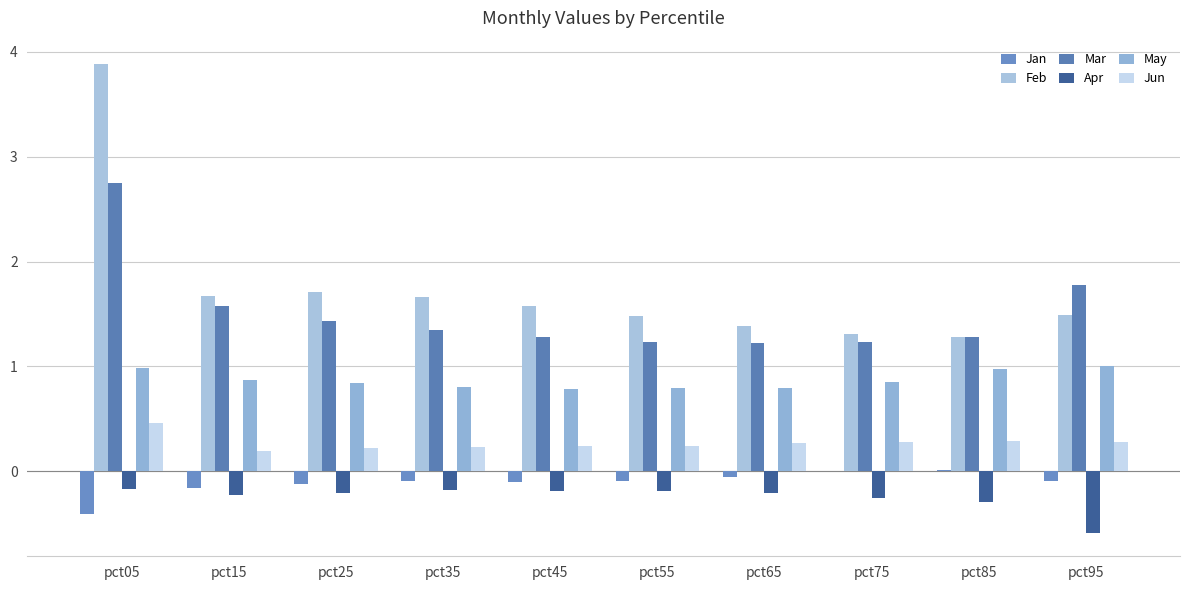

Reading left to right, what are all the values shown in this chart?

Jan: -0.4	-0.2	-0.1	-0.1	-0.1	-0.1	-0.1	-0.0	0.0	-0.1
Feb: 3.9	1.7	1.7	1.7	1.6	1.5	1.4	1.3	1.3	1.5
Mar: 2.8	1.6	1.4	1.3	1.3	1.2	1.2	1.2	1.3	1.8
Apr: -0.2	-0.2	-0.2	-0.2	-0.2	-0.2	-0.2	-0.3	-0.3	-0.6
May: 1.0	0.9	0.8	0.8	0.8	0.8	0.8	0.8	1.0	1.0
Jun: 0.5	0.2	0.2	0.2	0.2	0.2	0.3	0.3	0.3	0.3